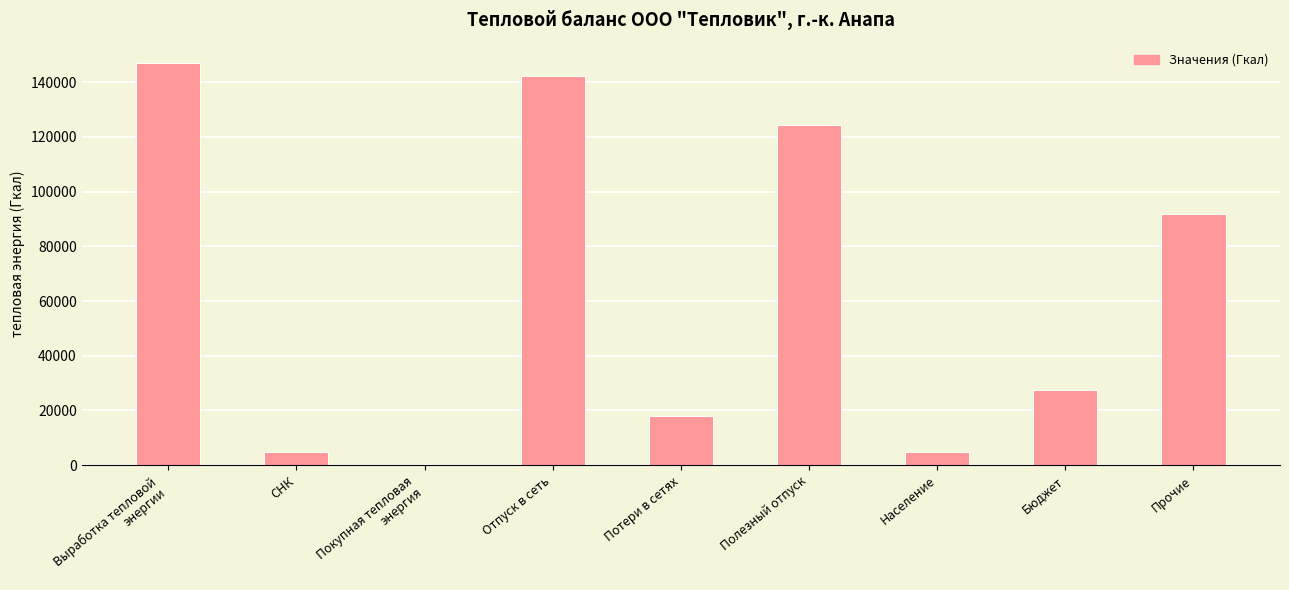

What is the sum of all values?

560314.6